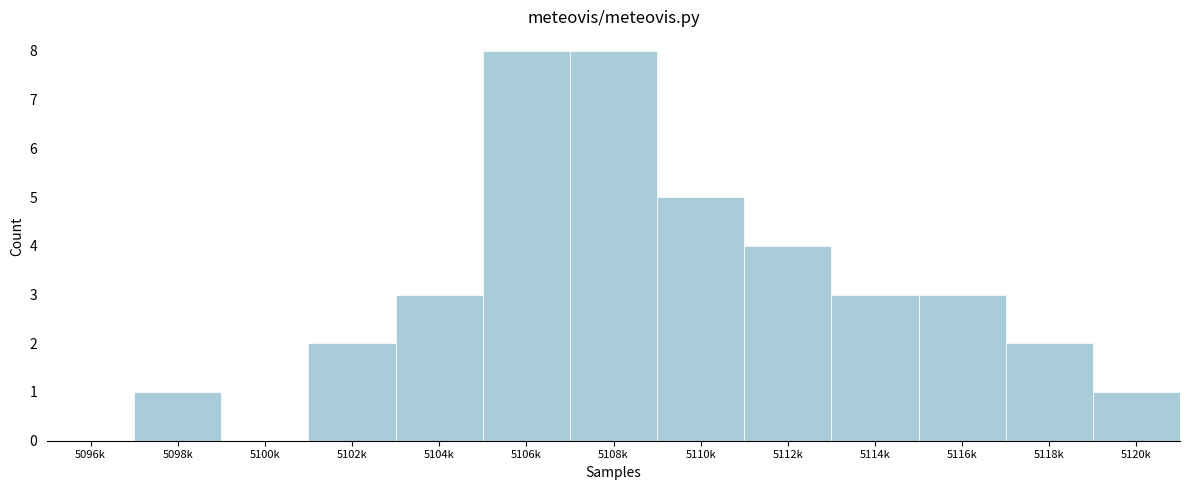

Reading left to right, extract all data points from this chart.

5096k=0	5098k=1	5100k=0	5102k=2	5104k=3	5106k=8	5108k=8	5110k=5	5112k=4	5114k=3	5116k=3	5118k=2	5120k=1